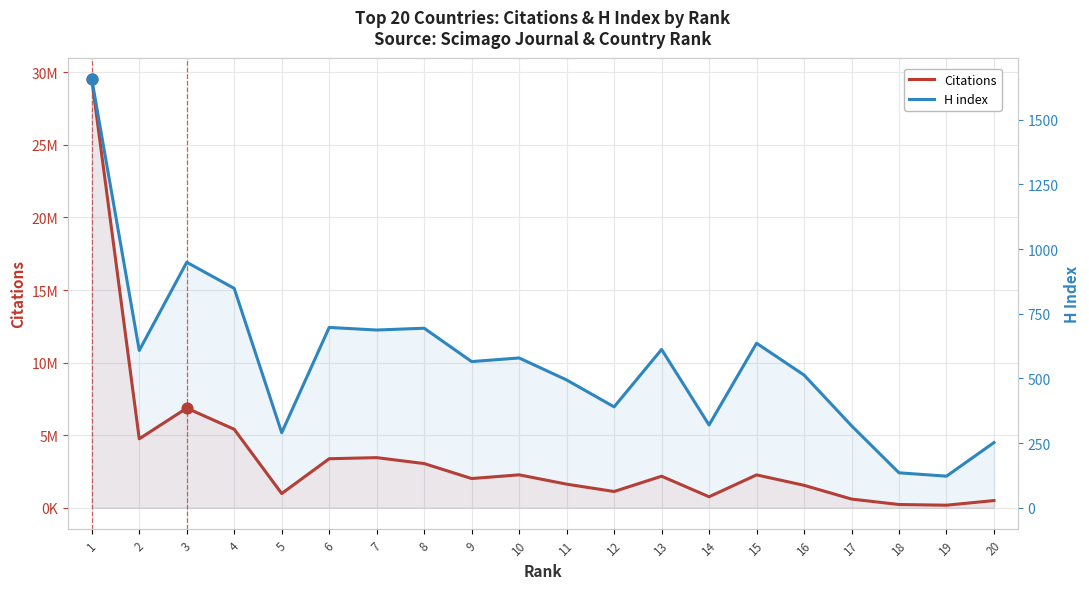

Which series reaches the minimum Y coordinate?

H index